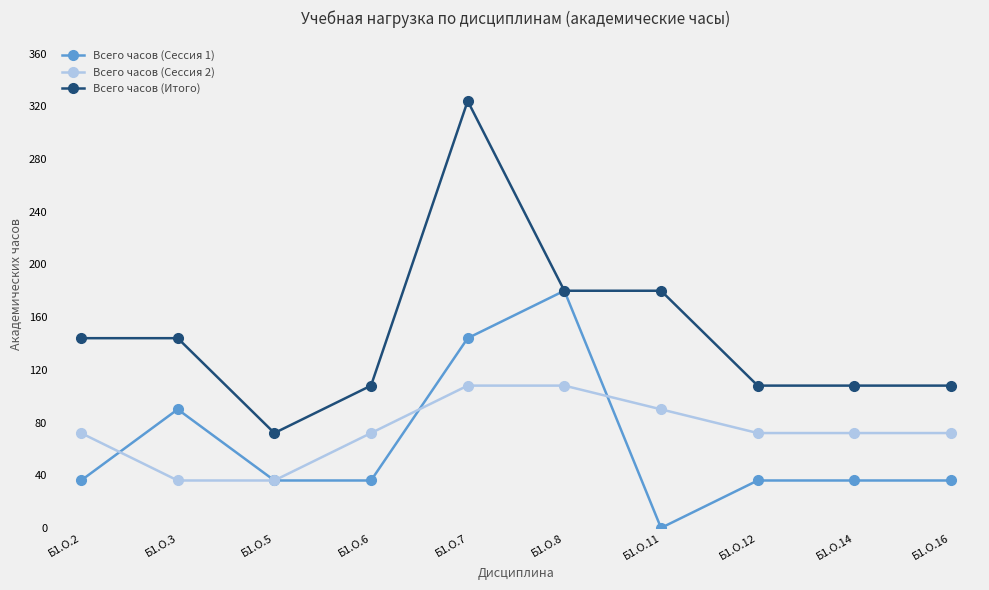

Is it true that Всего часов (Итого) equals 108 at Б1.О.12?

True